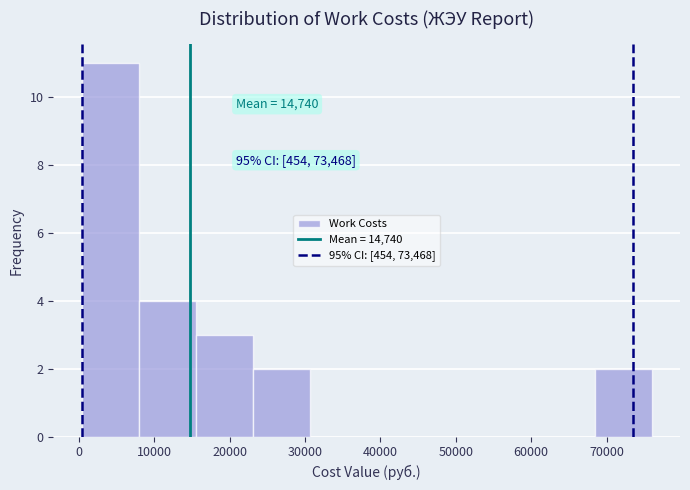

Which range on the x-axis has the tallest bar?

0 to 8000